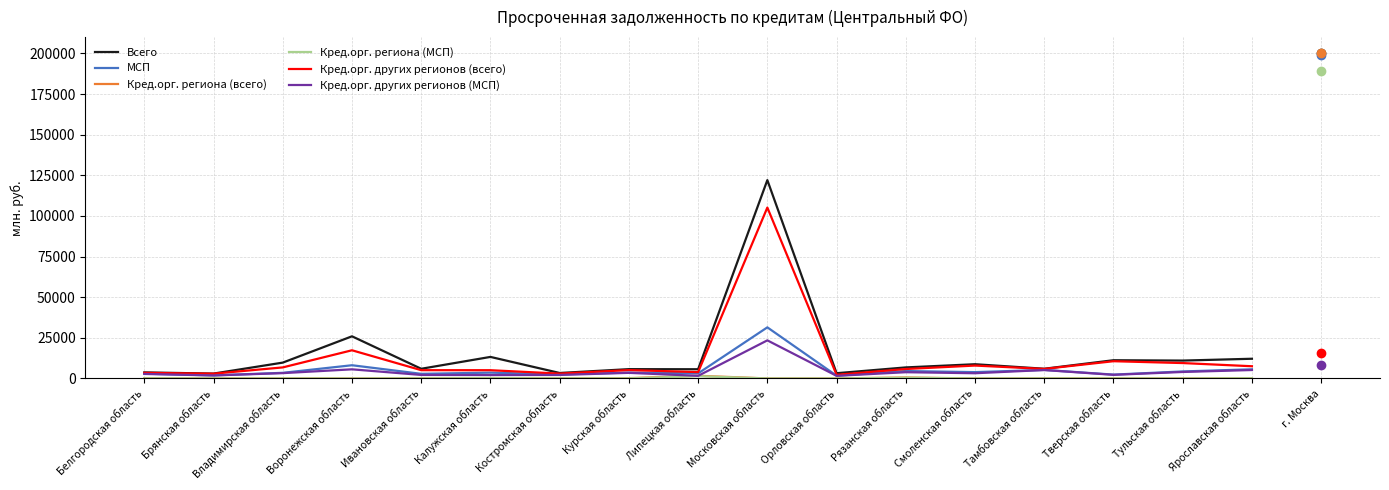

True or false: МСП has a value of 5259 at Тамбовская область.

True